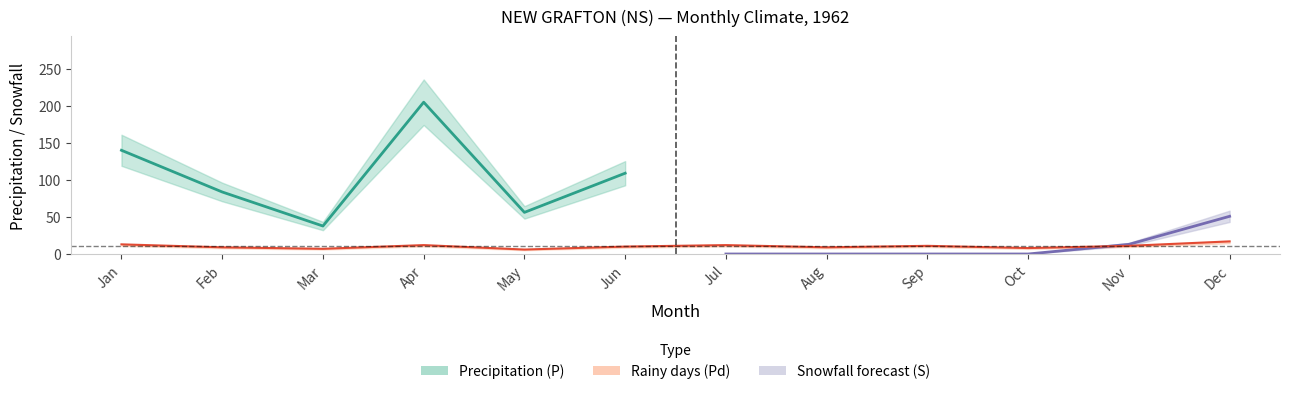

What is the difference between the maximum and minimum values in the Pd series?

11.0